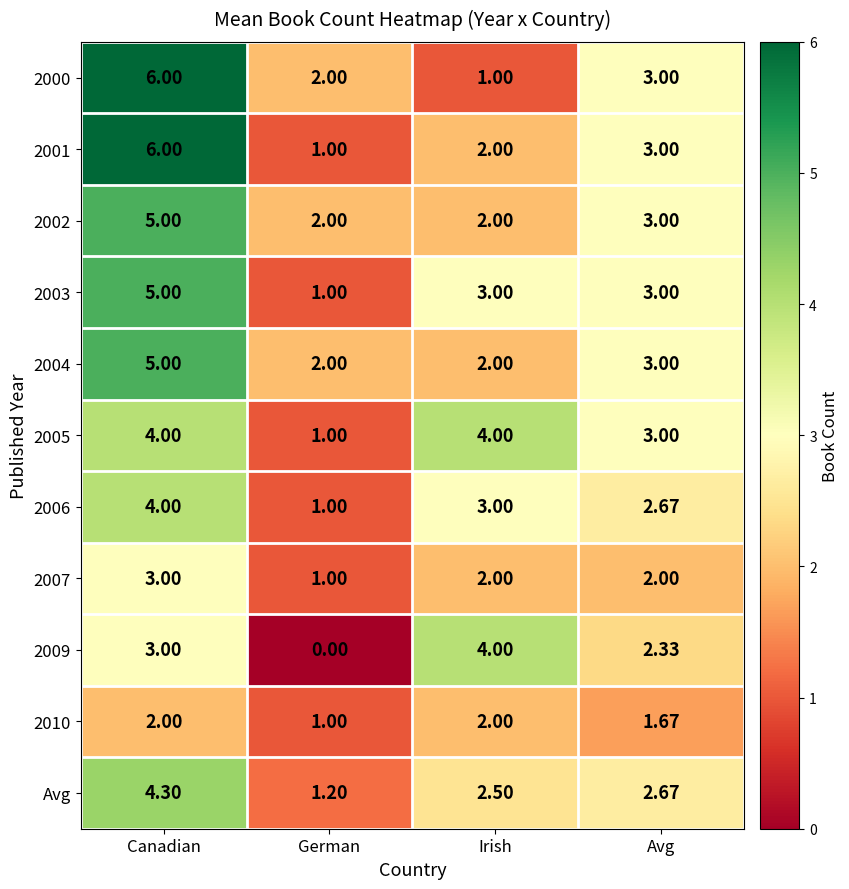

How many series are shown in this chart?

11